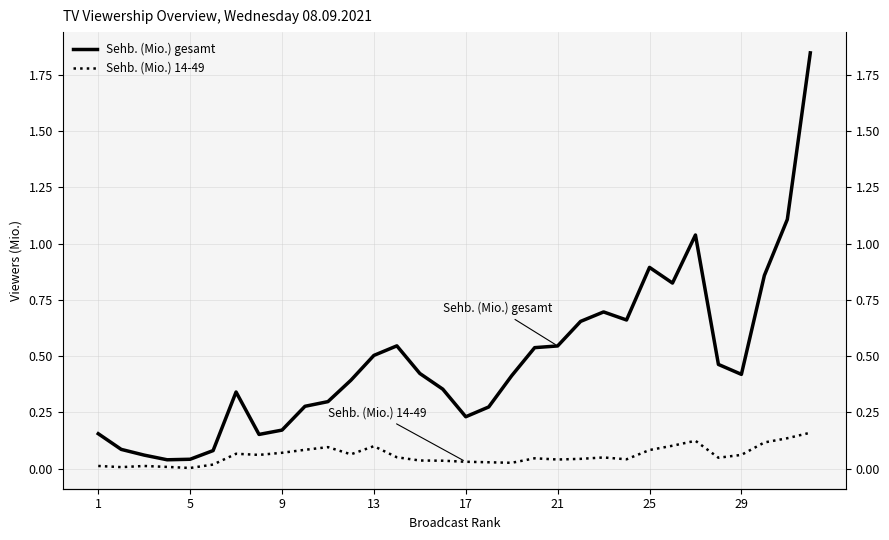

Which has a higher value, 31 or 19?

31